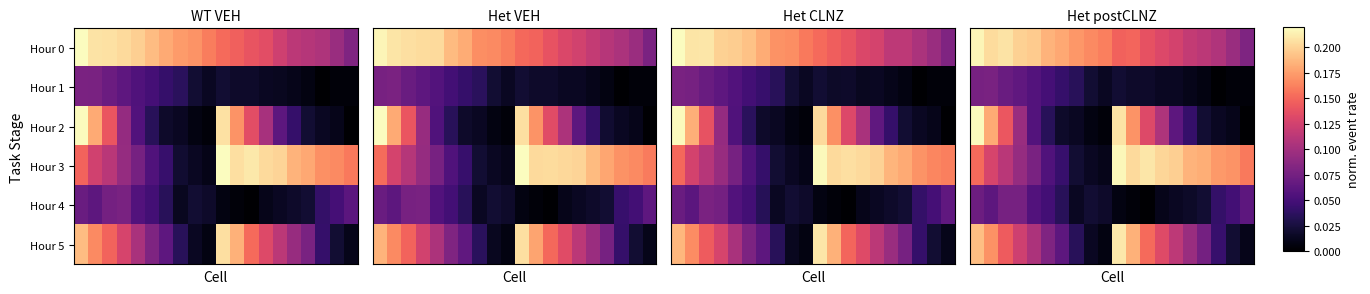

Which has a higher value, 6 or 13?

6